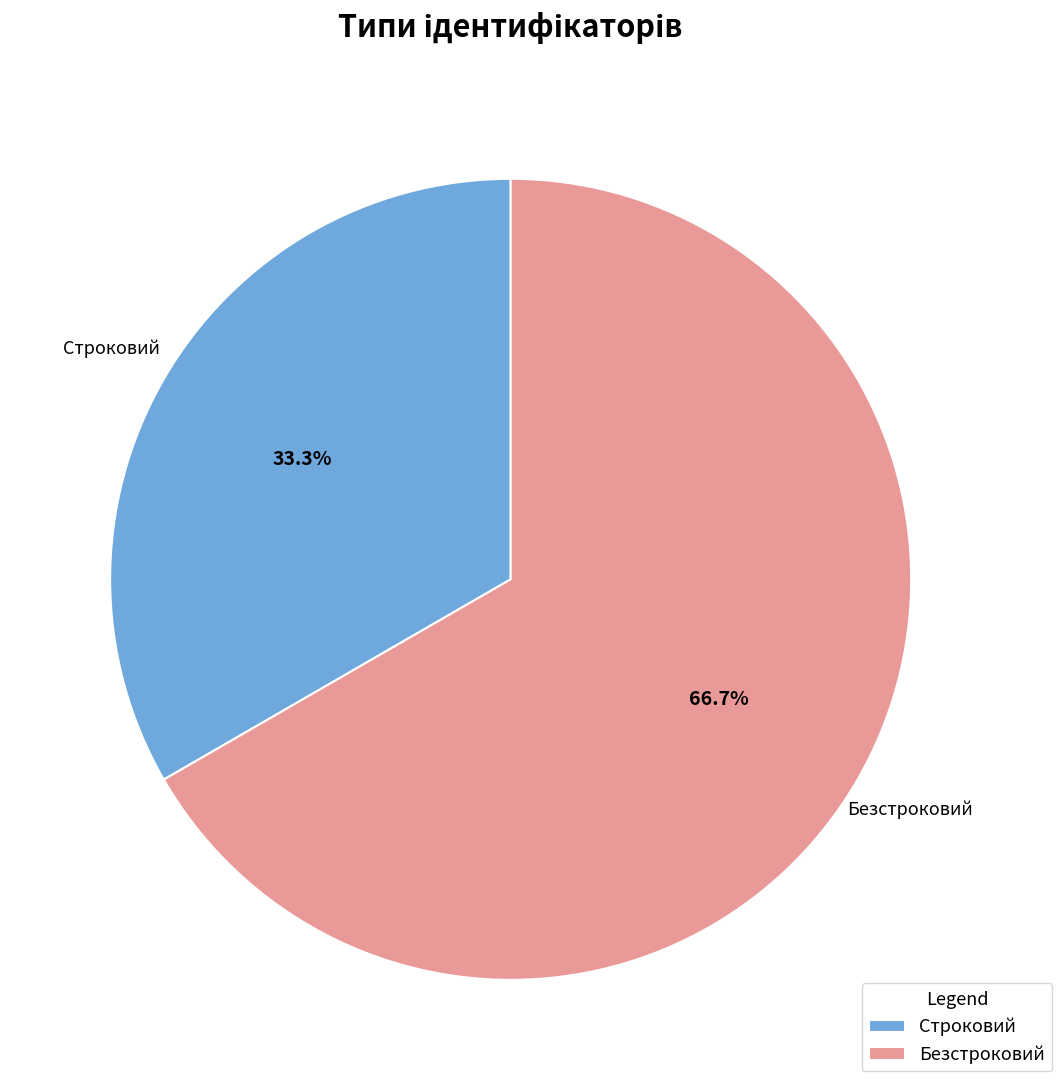

Which has a higher value, Строковий or Безстроковий?

Безстроковий